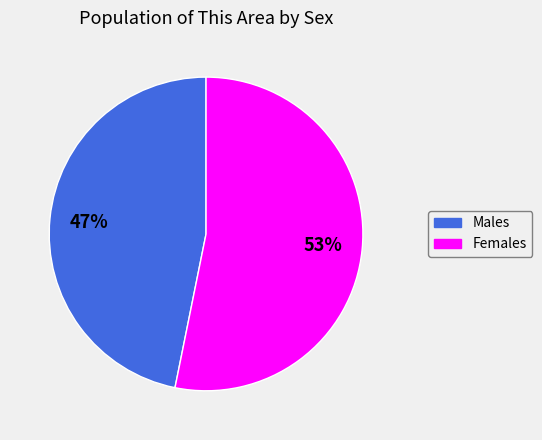

Is there a majority slice in this chart?

Yes